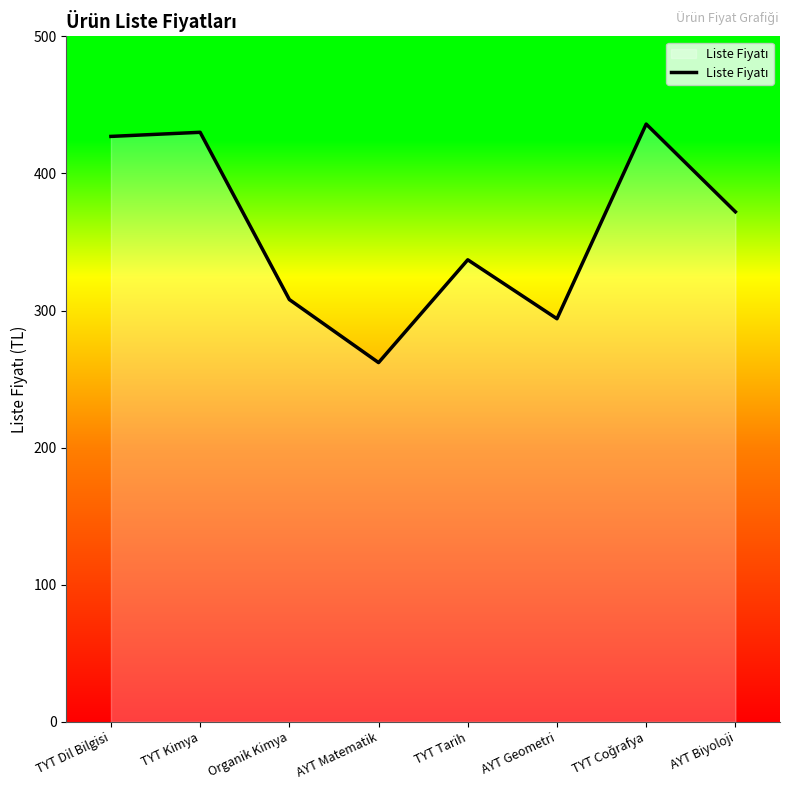

What is the ratio of the value at AYT Biyoloji to the value at TYT Tarih?

1.1